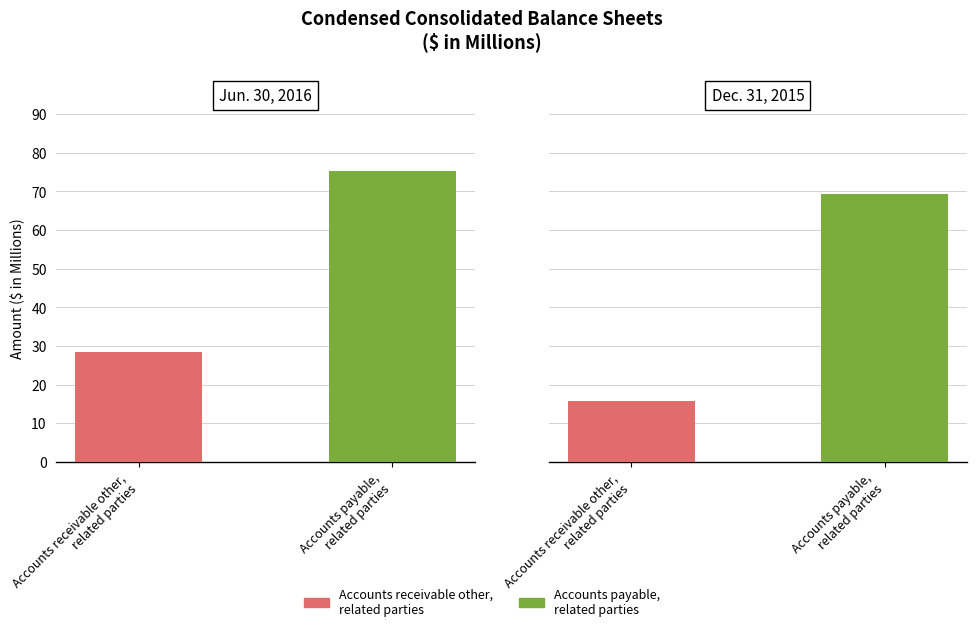

At which category is the sum across all series the highest?

Accounts payable,
related parties